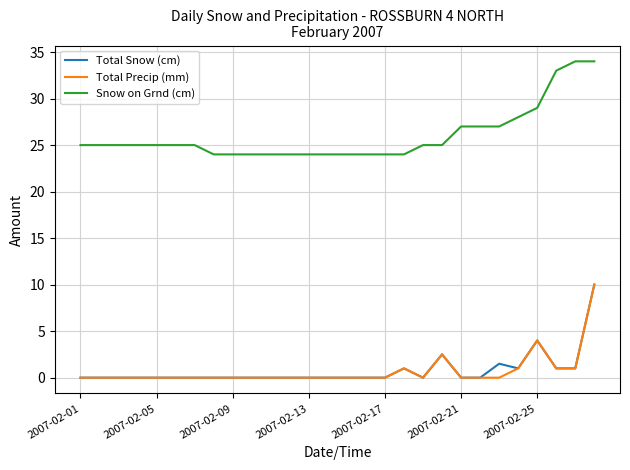

What is the greatest value displayed?

34.0